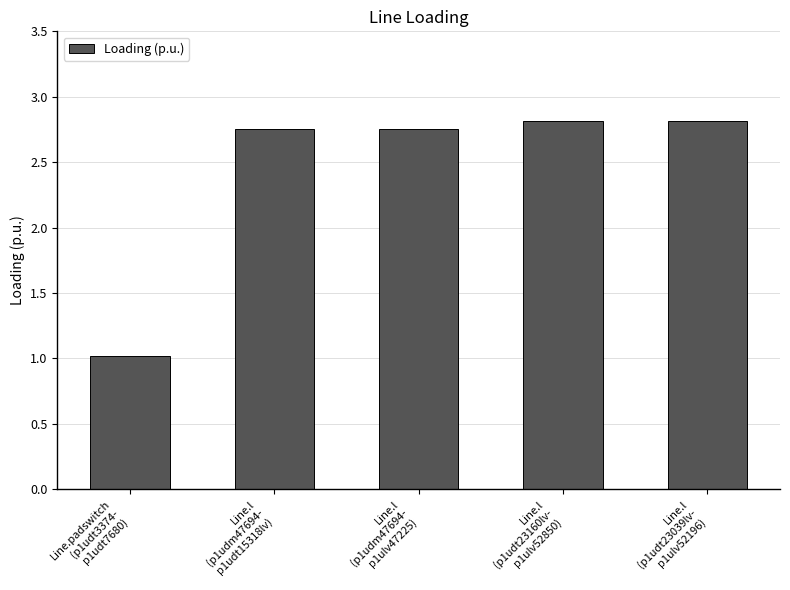

What is the smallest value displayed?

1.0